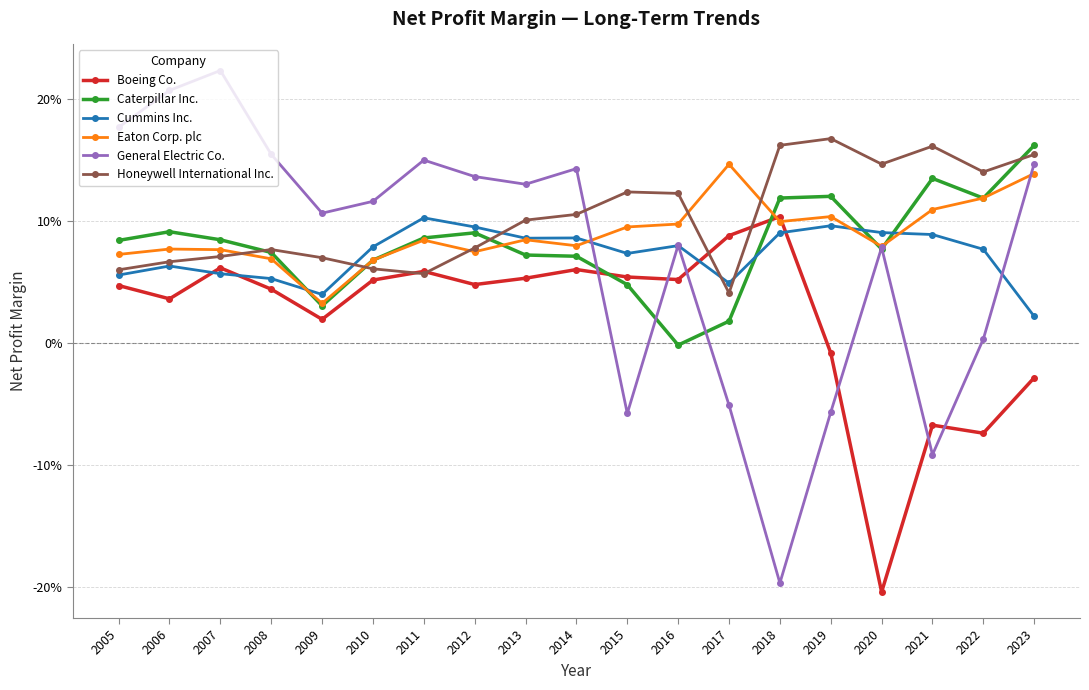

Count the Eaton Corp. plc values in the range 0 to 1.

19